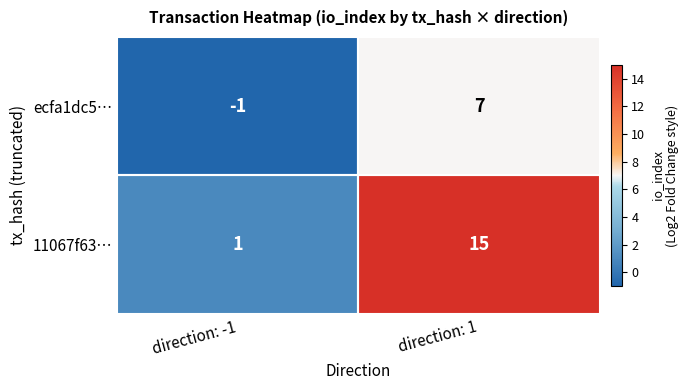

At which label is ecfa1dc5… closest to 3?

direction: -1